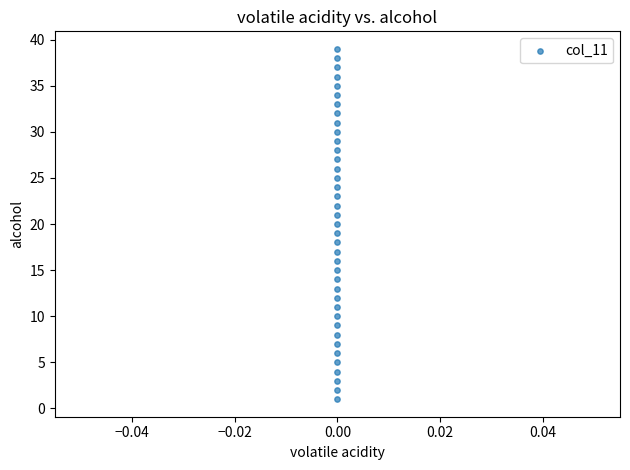

What is the range of Y values (max minus min)?

38